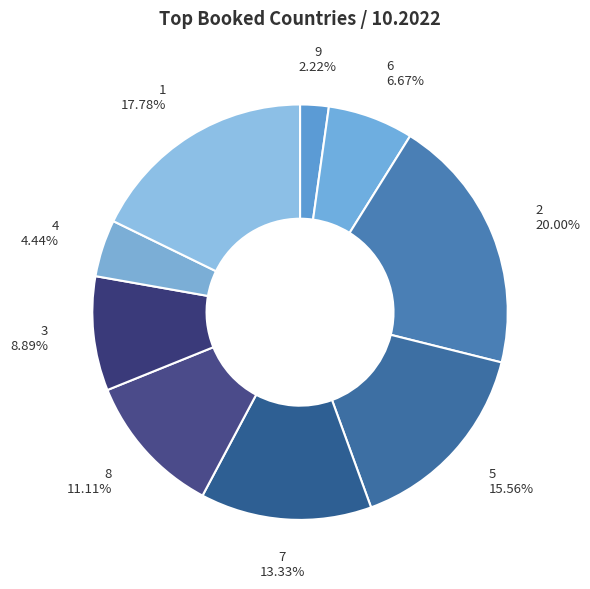

Between 9 and 8, which is larger?

8